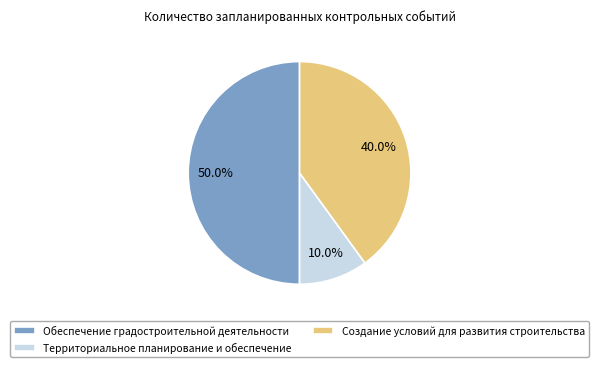

How many slices are in this pie chart?

3